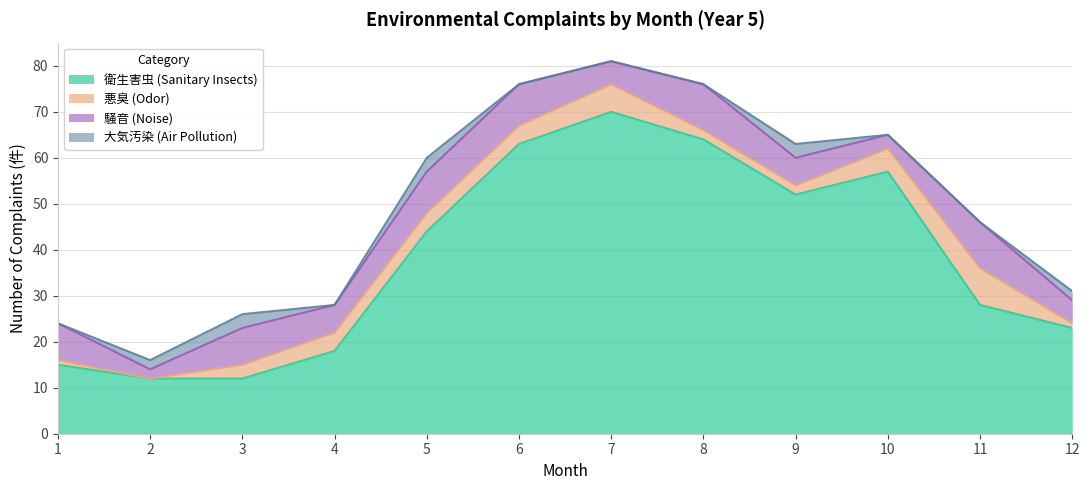

What is the sum of all 騒音 (Noise) values?

81